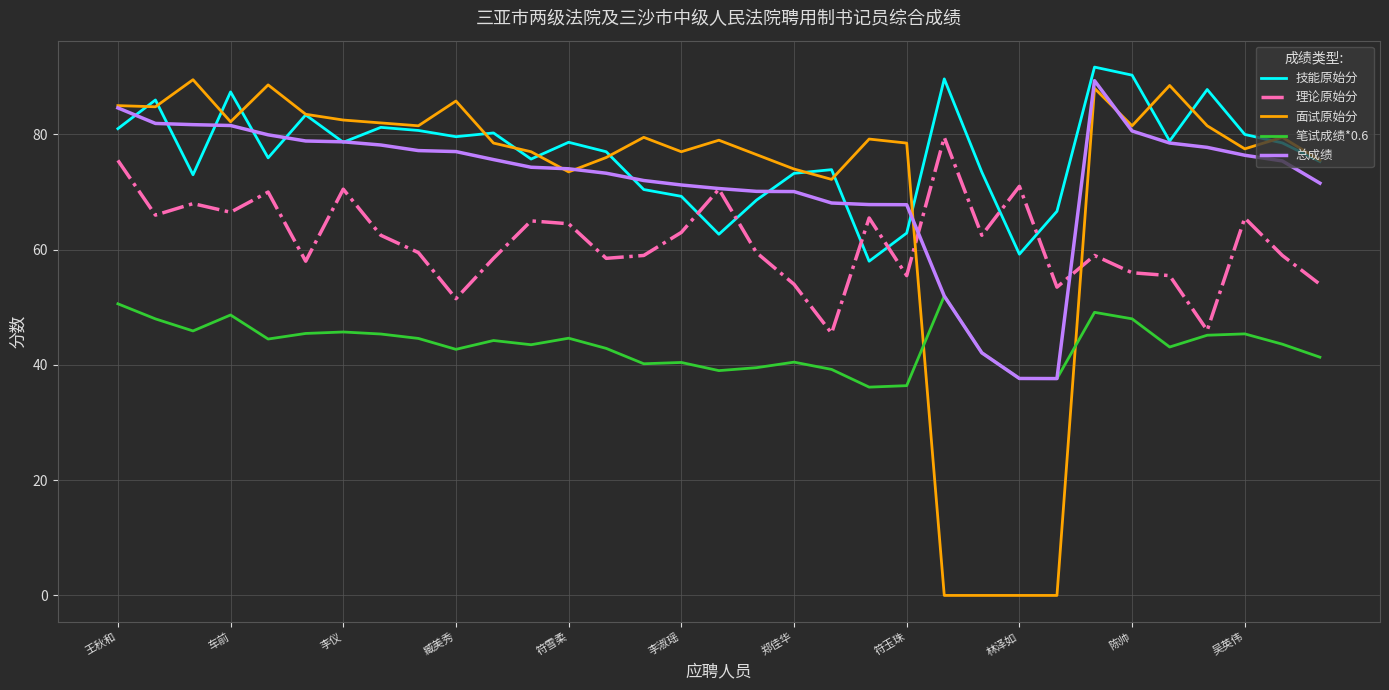

Which series has the largest total across all categories?

技能原始分